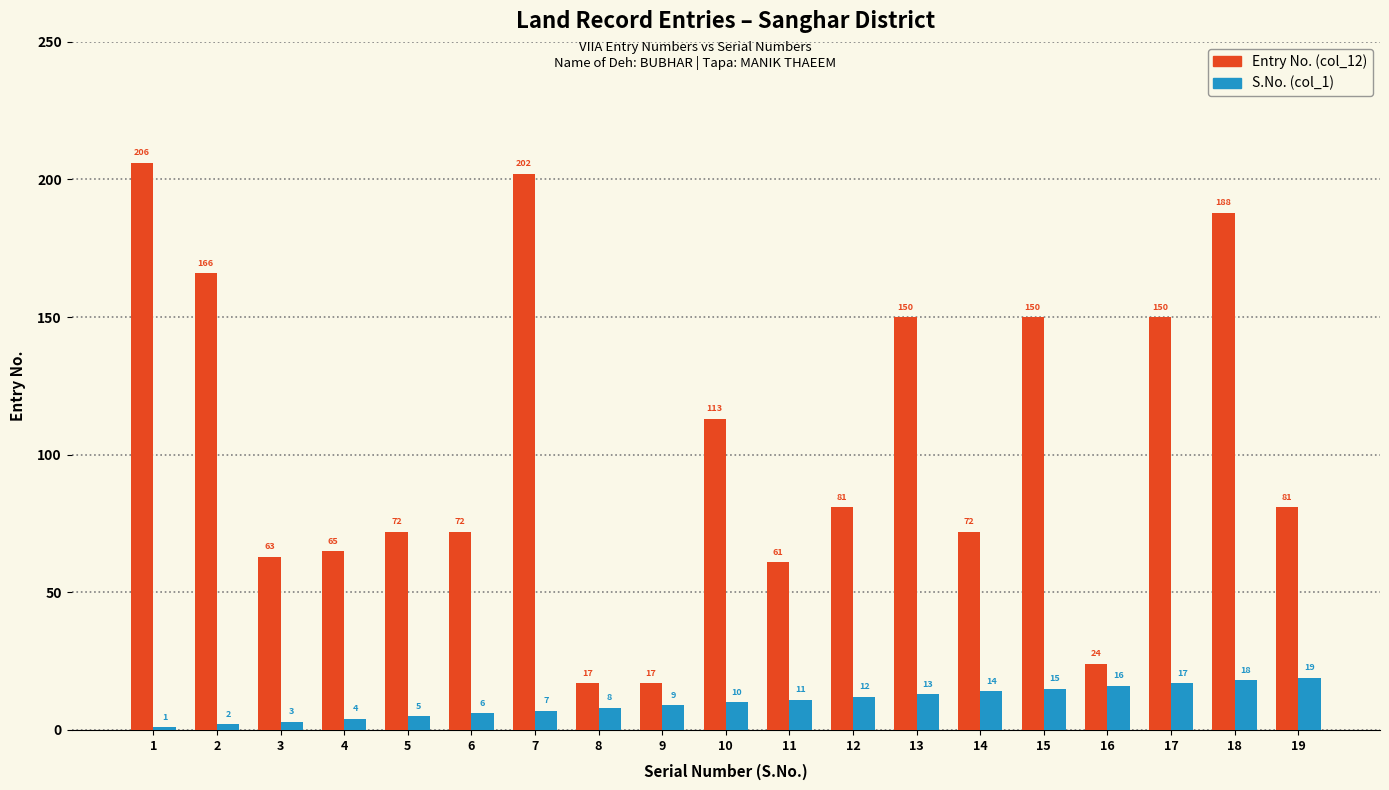

At which label does Entry No. (col_12) first exceed 81?

1